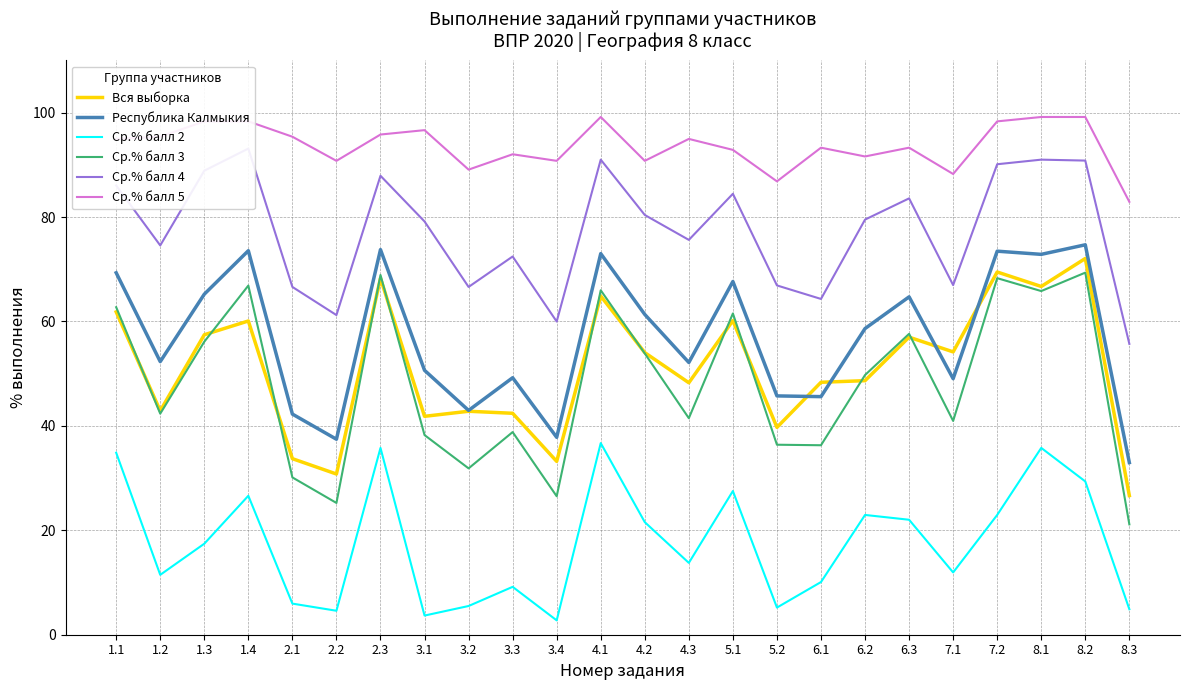

What is the spread (max minus min) of values at 2.3?

60.0